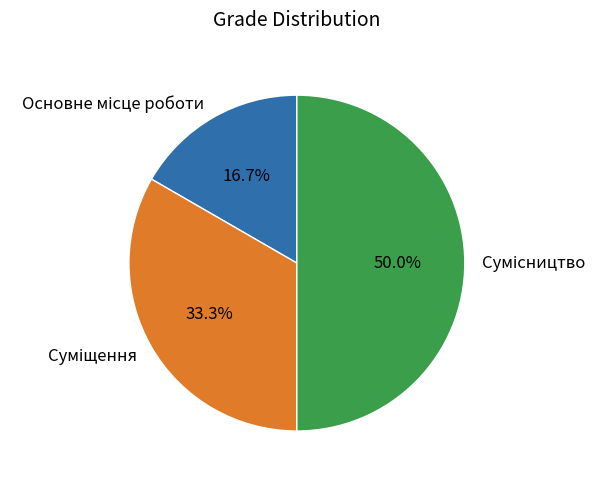

What portion of the pie excludes Сумісництво?

50.0%